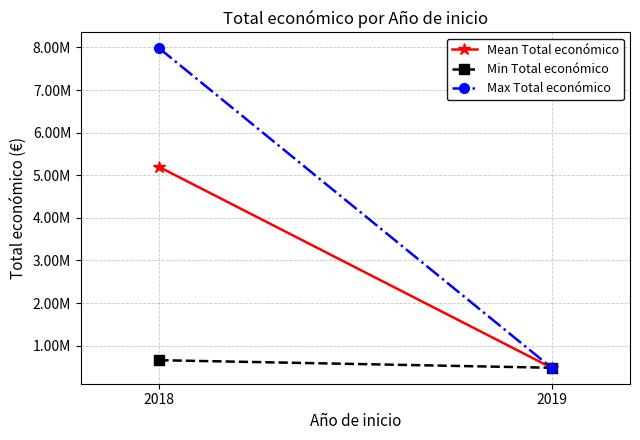

True or false: Mean Total económico has a value of 480156.0 at 2019.

True